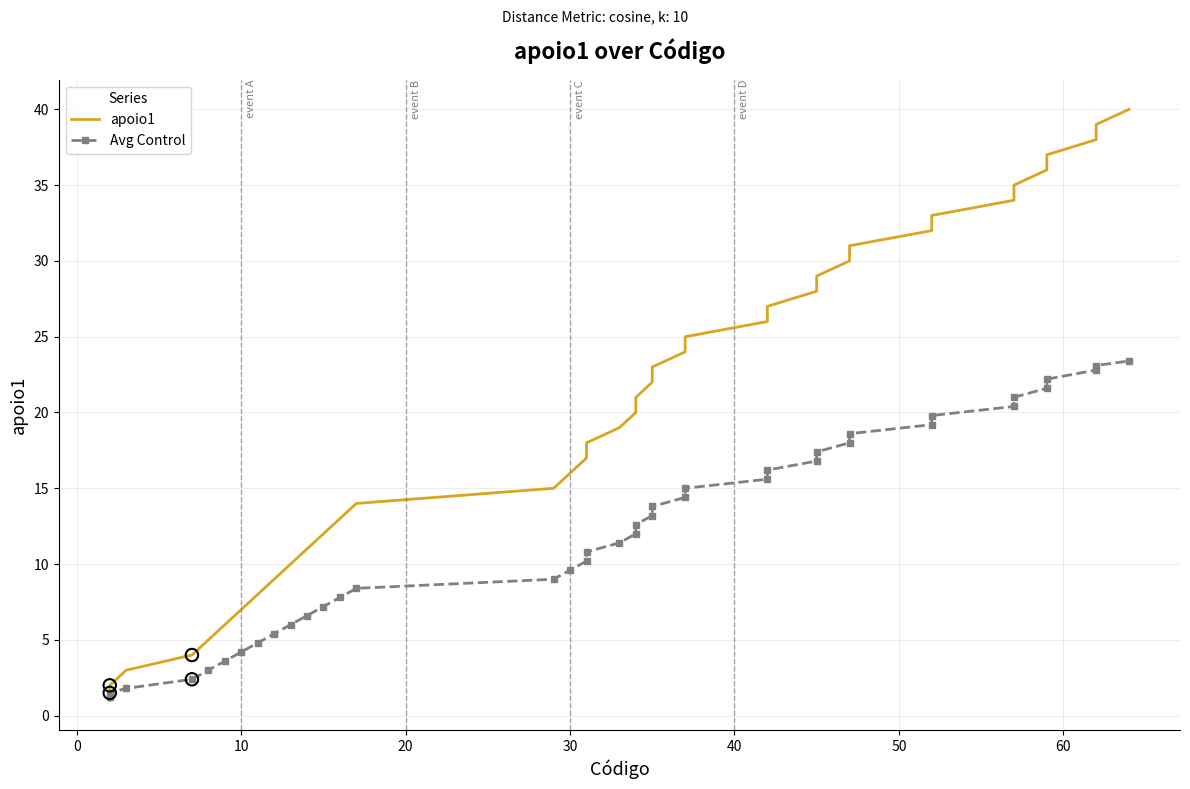

Which series contains the lowest Y value?

apoio1